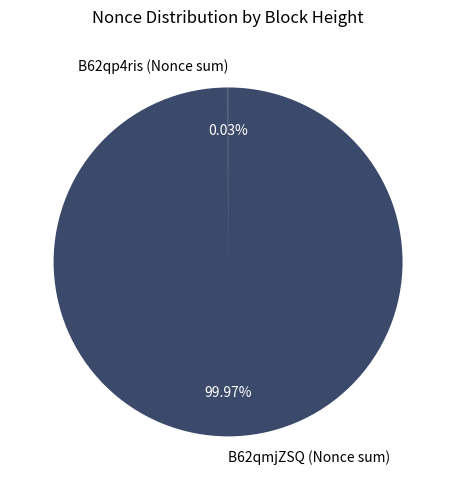

Is there a majority slice in this chart?

Yes